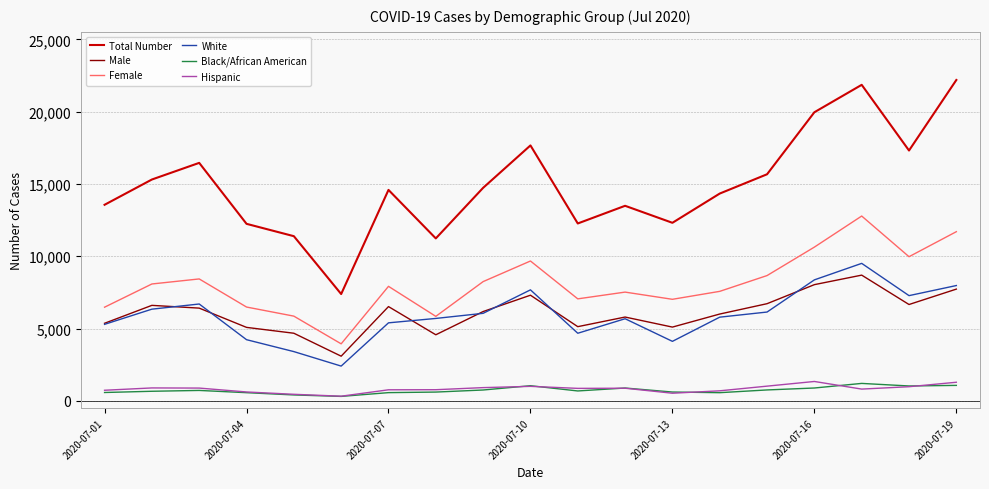

What is the greatest value displayed?

22189